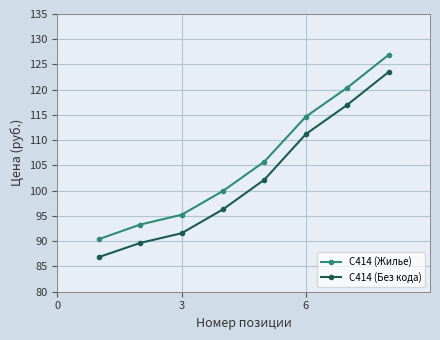

Which series has the largest total across all categories?

С414 (Жилье)